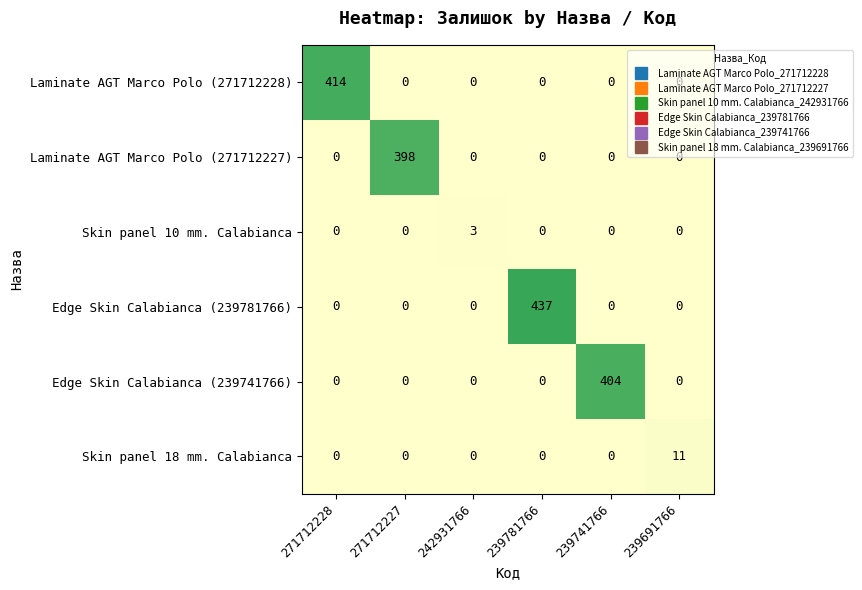

What is the difference between the maximum and minimum values in the Laminate AGT Marco Polo (271712228) series?

414